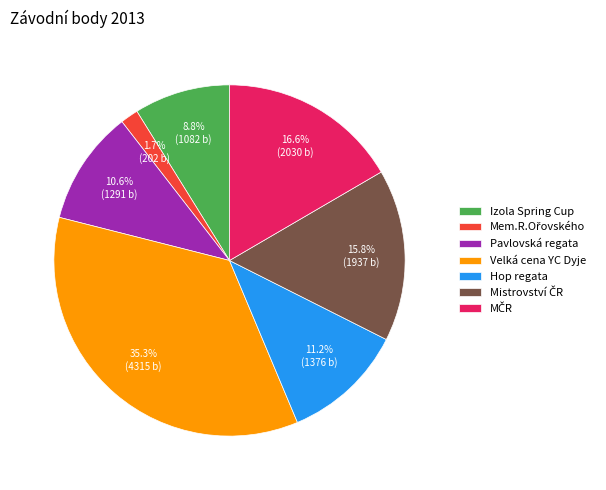

Between Pavlovská regata and Hop regata, which is larger?

Hop regata